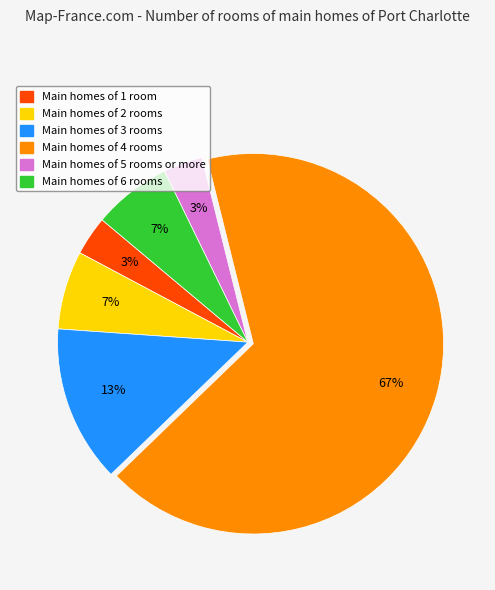

Does any single category account for the majority?

Yes